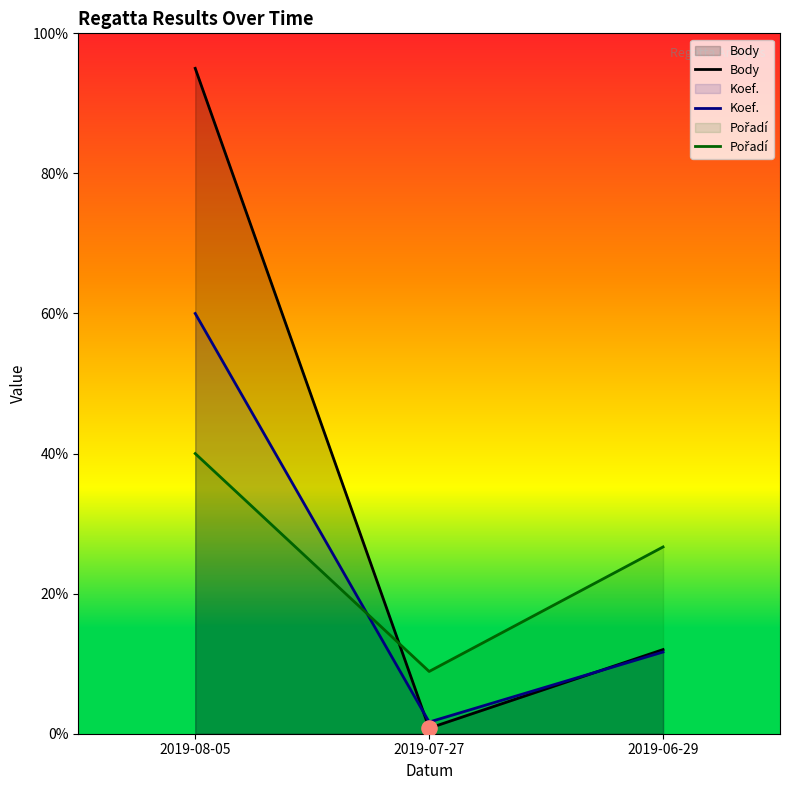

At which category is the sum across all series the highest?

2019-08-05